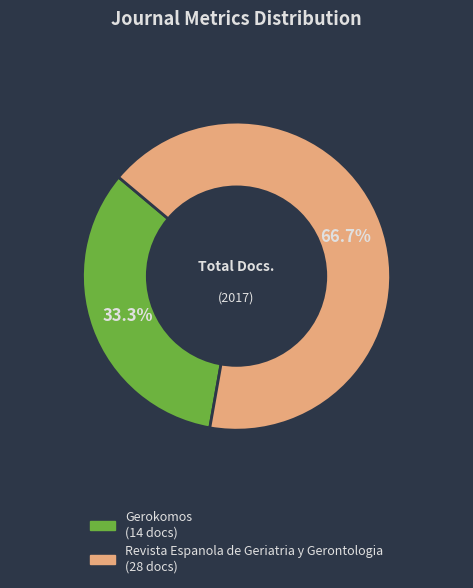

To the nearest percent, what is the average slice percentage?

50%